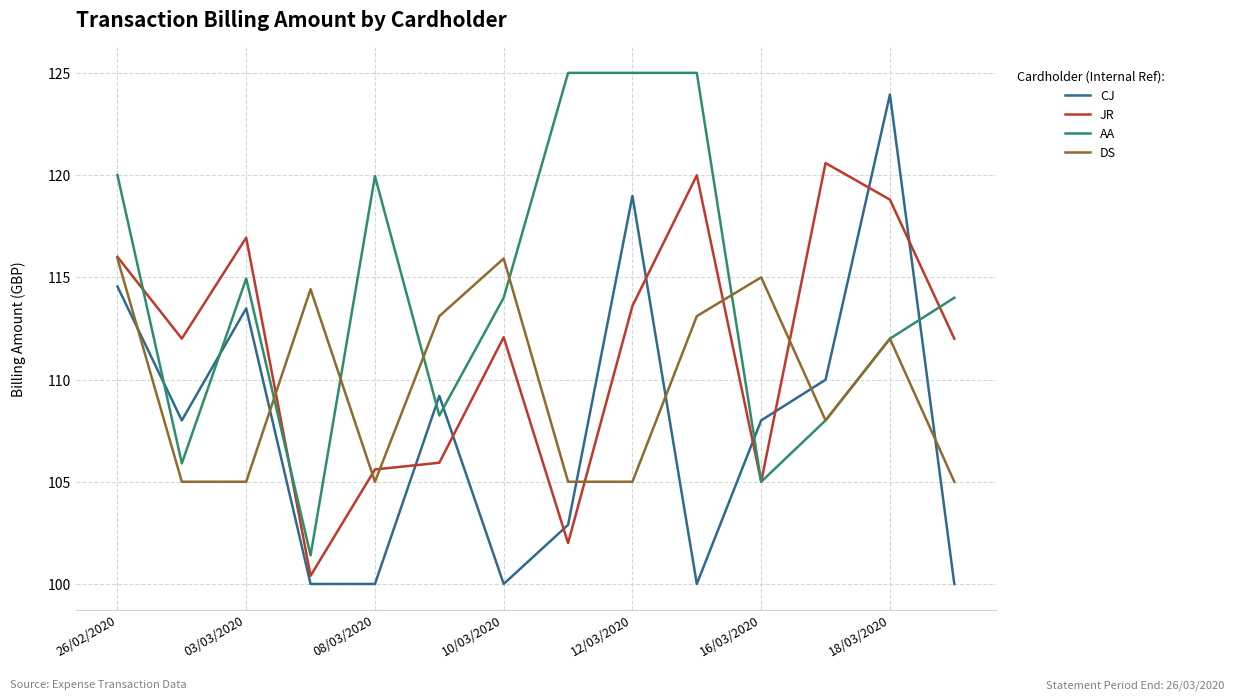

Rank the series by their average value, from lowest to highest.

CJ, DS, JR, AA